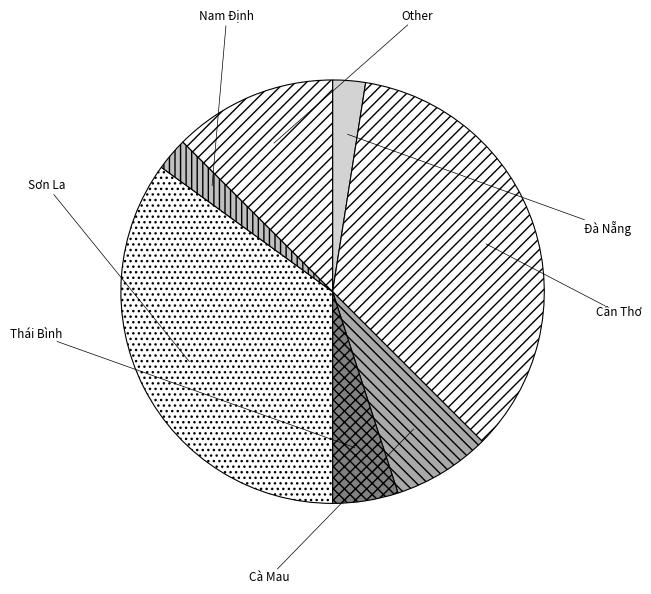

To the nearest percent, what is the difference between the Sơn La and Nam Định slice percentages?

32%